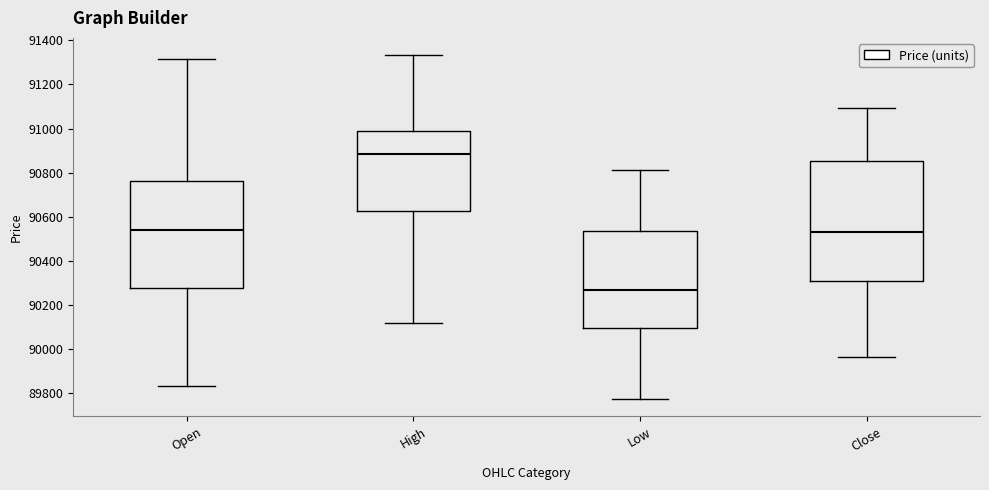

Where is the upper edge of the box for Low on the y-axis? The values are not printed on the chart, so give them approximately, as read against the axis.

90540